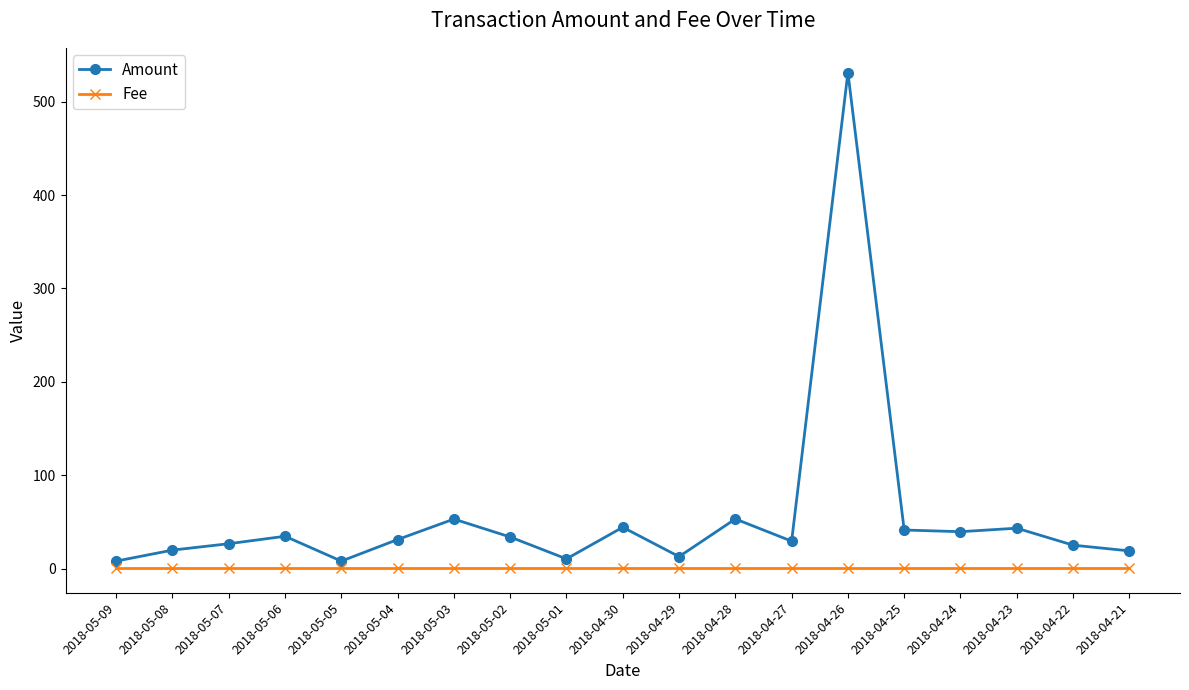

Is this an area chart (filled region under the line)?

No